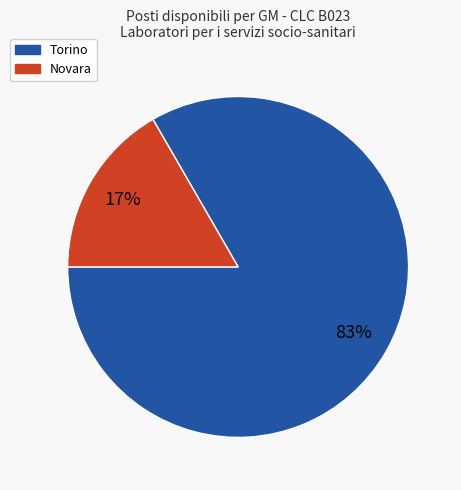

To the nearest percent, what is the average slice percentage?

50%